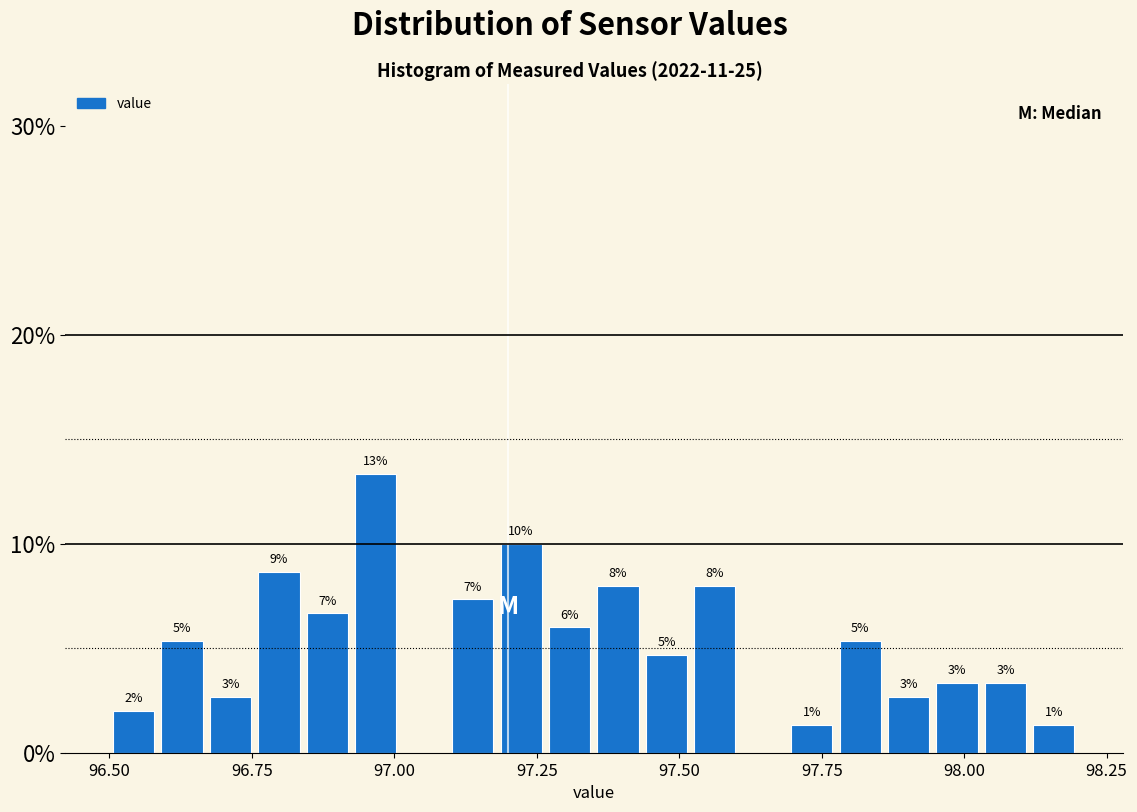

Around what value on the x-axis is the tallest bar? Give the approximate position of its centre, as read against the axis.

96.95